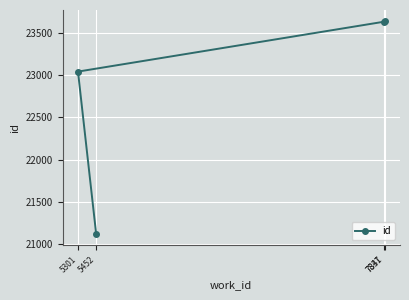

What is the value of the 1st point from the left?

23045